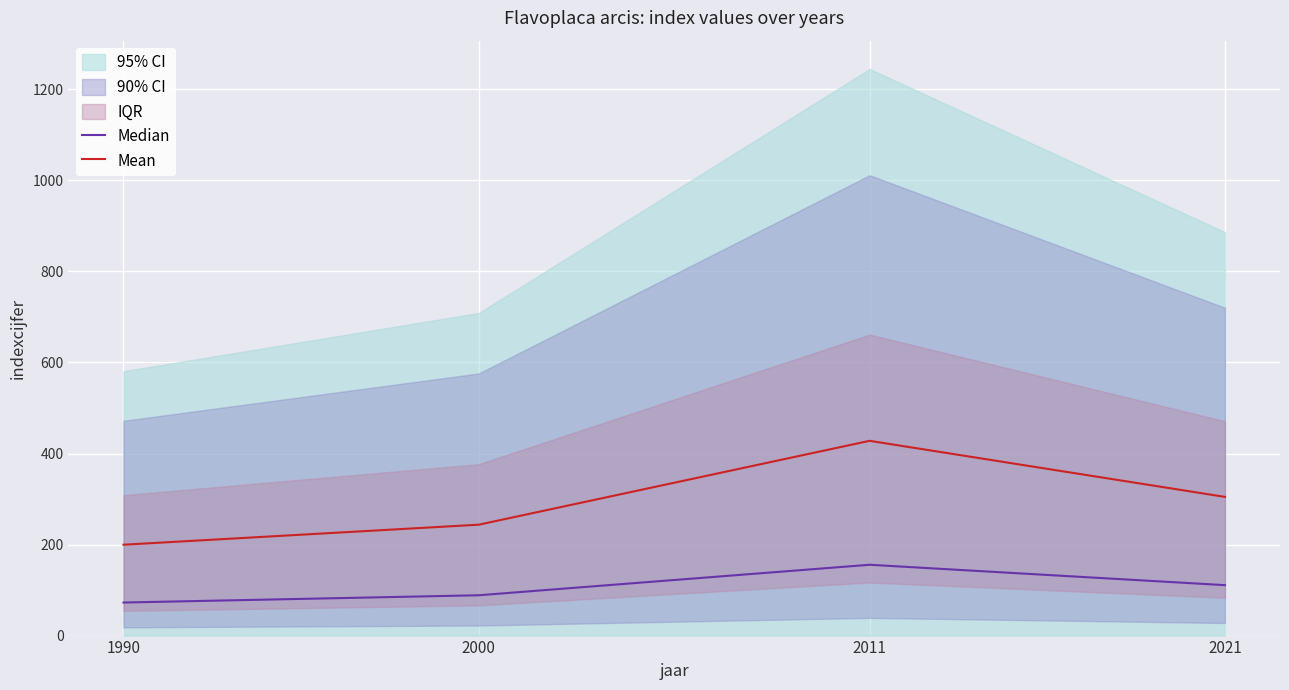

True or false: Mean and Median cross at least once.

False